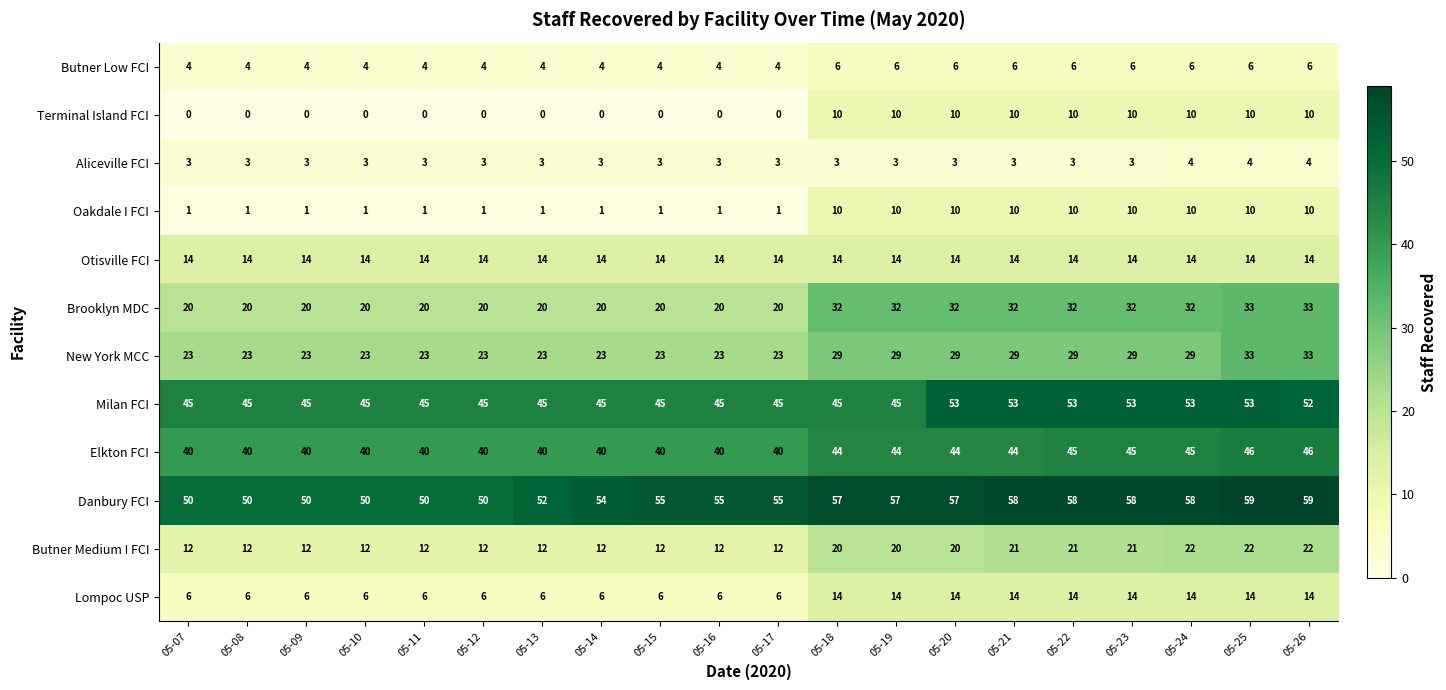

The value of Brooklyn MDC at 05-09 is 34. True or false?

False